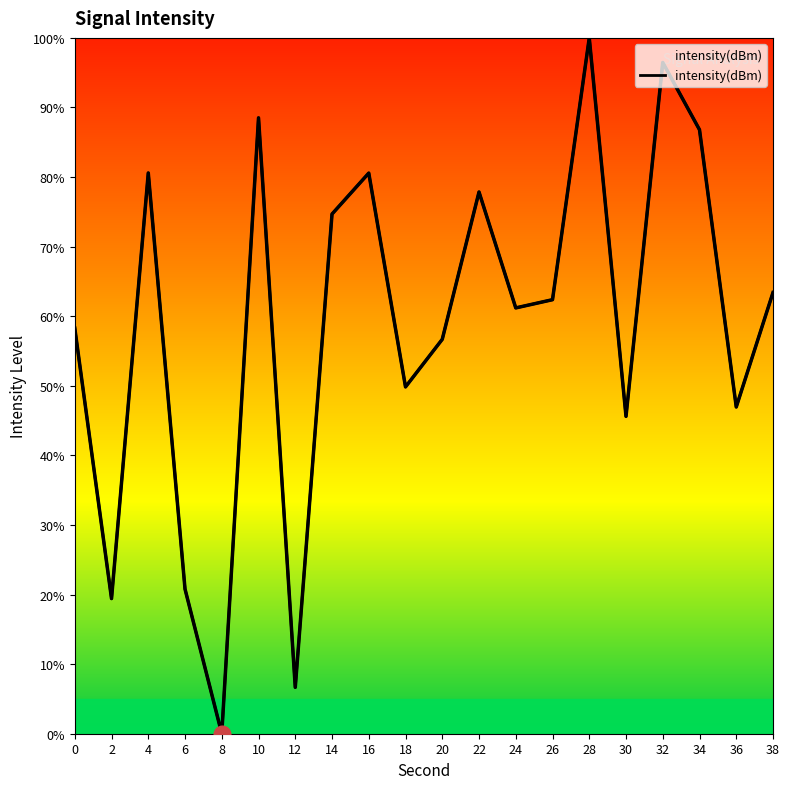

Rank the categories by value from lowest to highest.

8, 12, 2, 6, 30, 36, 18, 20, 0, 24, 26, 38, 14, 22, 16, 4, 34, 10, 32, 28